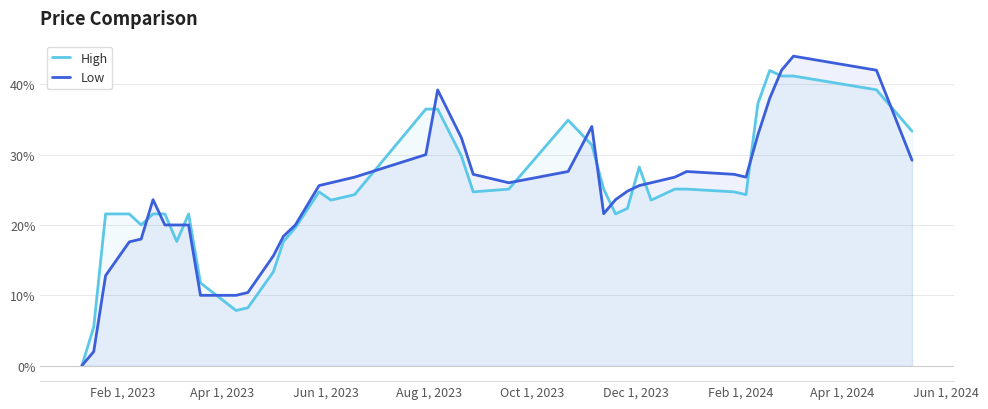

Which series has the widest spread of values?

Low